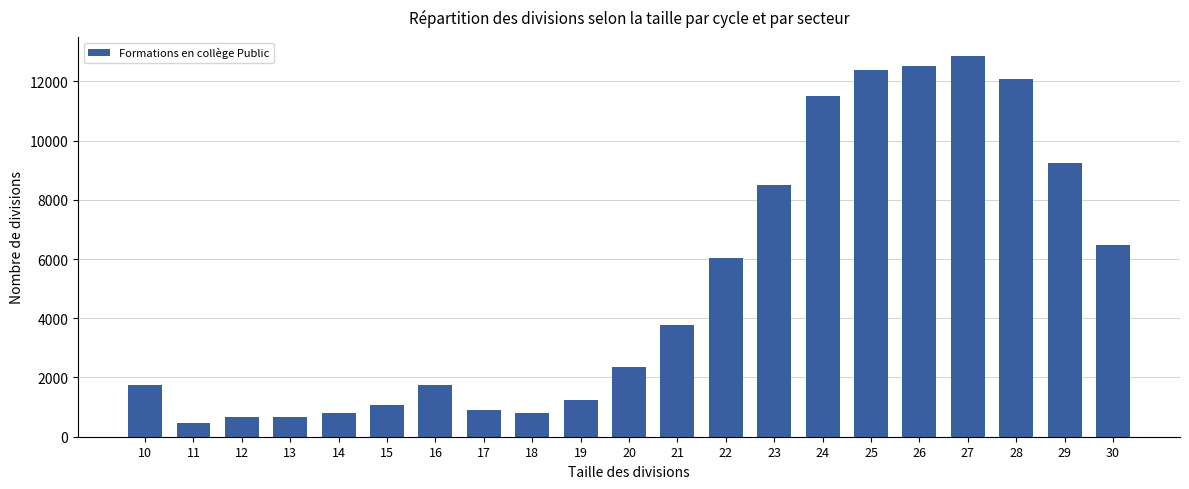

Between 18 and 20, which is larger?

20